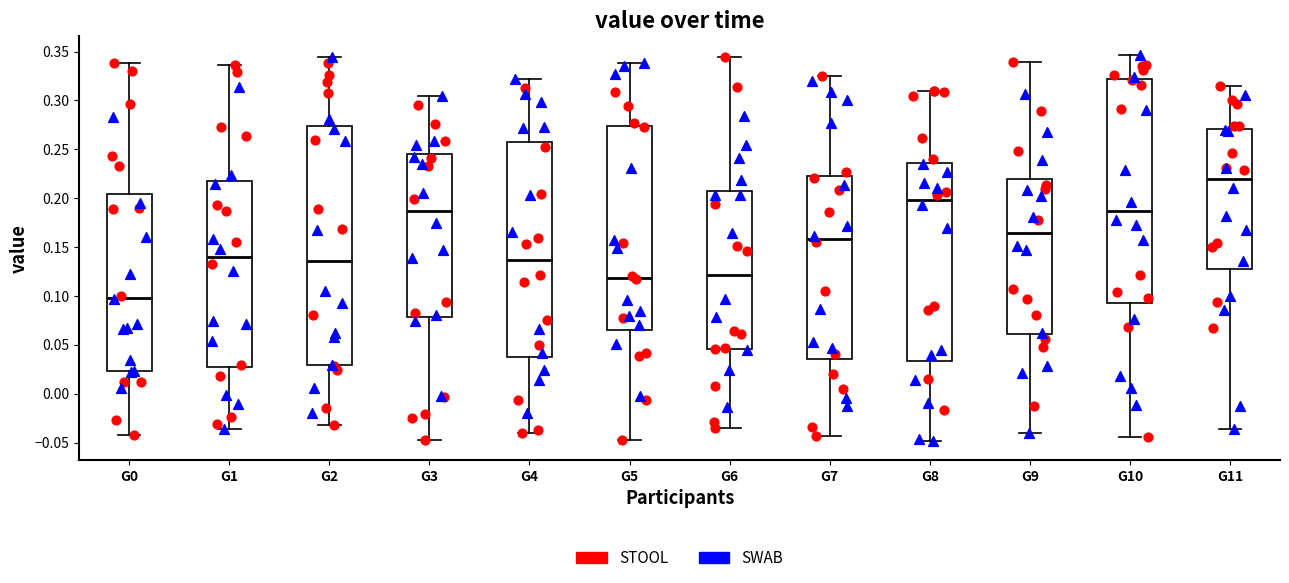

Reading left to right, read every box against the y-axis: the position of its median line, the range the box covers, and the ends of its whiskers. The values are not printed on the chart, so give them approximately, as read against the axis.

G0: median 0.100, box 0.025 to 0.205, whiskers -0.040 to 0.340
G1: median 0.140, box 0.025 to 0.215, whiskers -0.035 to 0.335
G2: median 0.135, box 0.030 to 0.275, whiskers -0.030 to 0.345
G3: median 0.185, box 0.080 to 0.245, whiskers -0.050 to 0.305
G4: median 0.135, box 0.035 to 0.255, whiskers -0.040 to 0.320
G5: median 0.120, box 0.065 to 0.275, whiskers -0.045 to 0.340
G6: median 0.120, box 0.045 to 0.205, whiskers -0.035 to 0.345
G7: median 0.160, box 0.035 to 0.220, whiskers -0.045 to 0.325
G8: median 0.200, box 0.035 to 0.235, whiskers -0.050 to 0.310
G9: median 0.165, box 0.060 to 0.220, whiskers -0.040 to 0.340
G10: median 0.185, box 0.095 to 0.320, whiskers -0.045 to 0.345
G11: median 0.220, box 0.125 to 0.270, whiskers -0.035 to 0.315